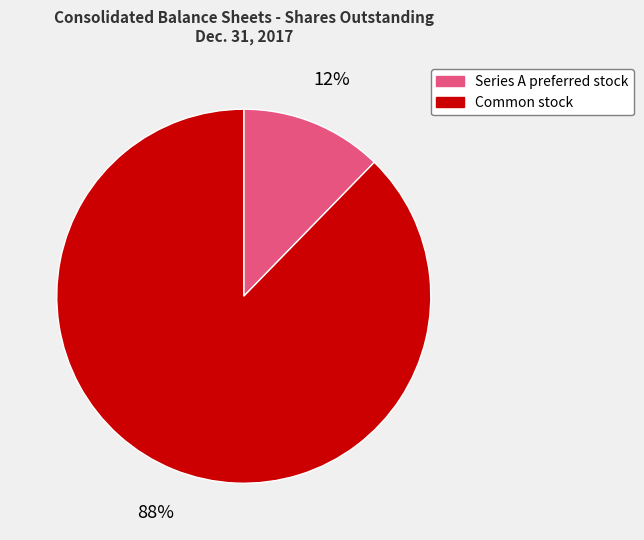

Is it true that Series A preferred stock is 12% of the pie?

True